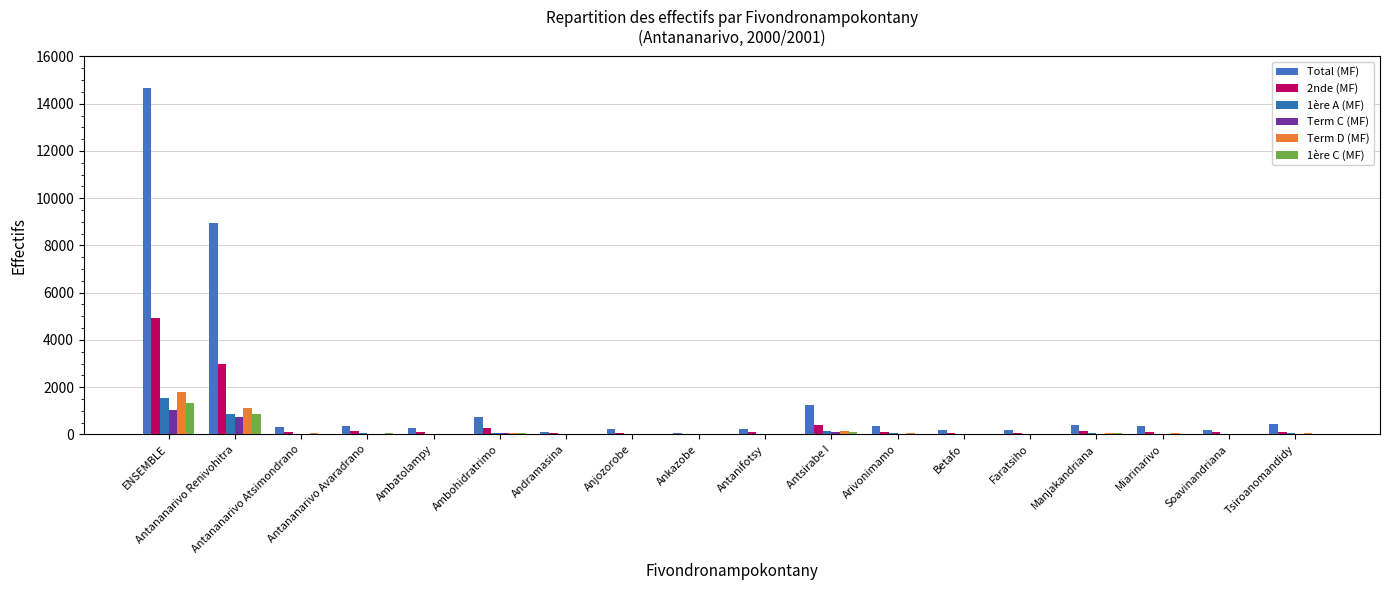

What is the difference between the 2nde (MF) values at Ambohidratrimo and Manjakandriana?

105